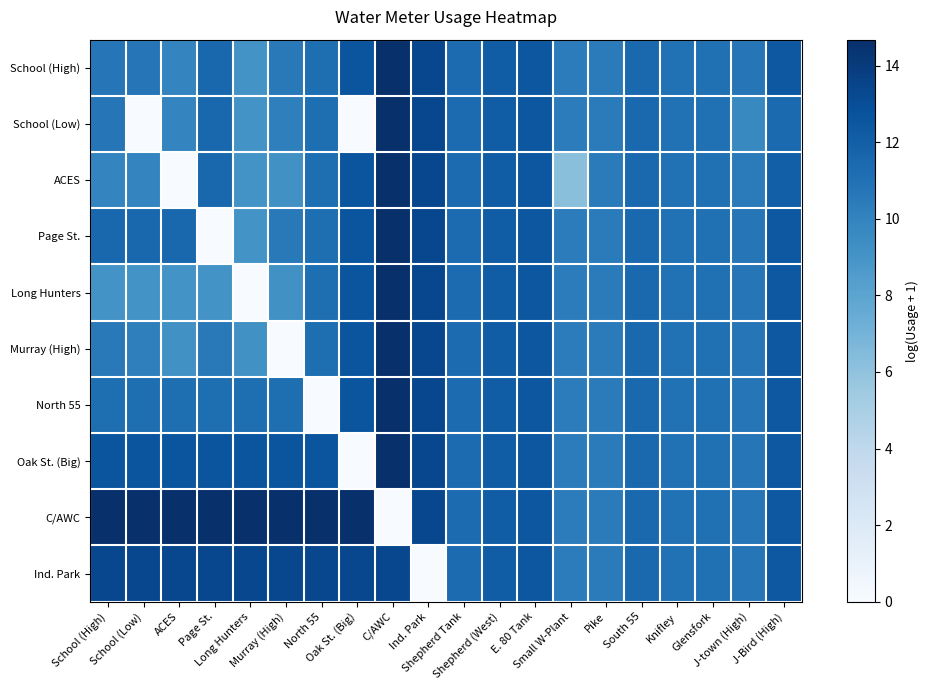

At which category is the sum across all series the highest?

C/AWC